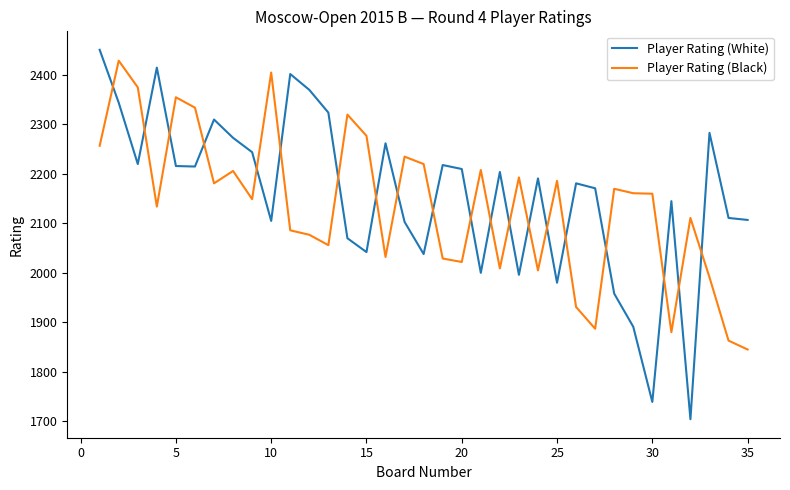

How many intersections are there between Player Rating (White) and Player Rating (Black)?

20